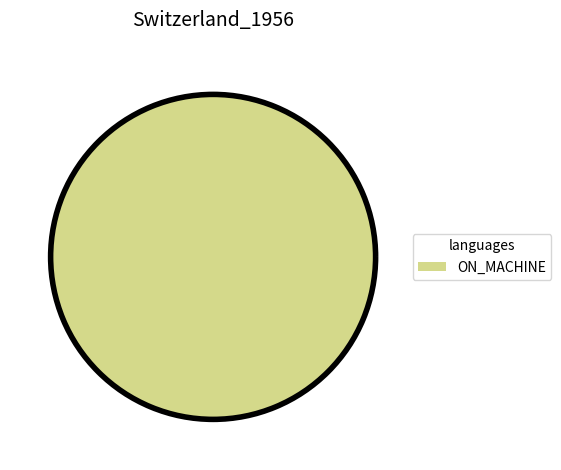

Rank the categories by value from highest to lowest.

ON_MACHINE